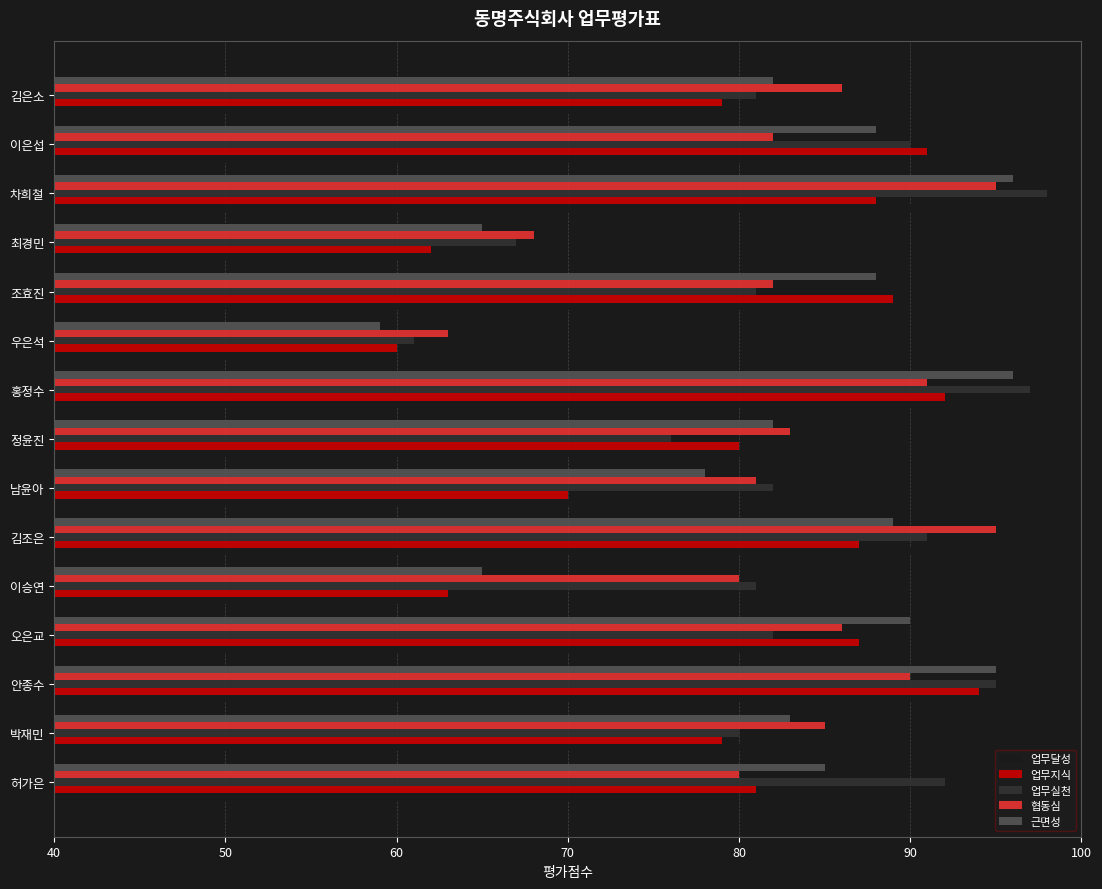

Which series has the widest spread of values?

업무달성